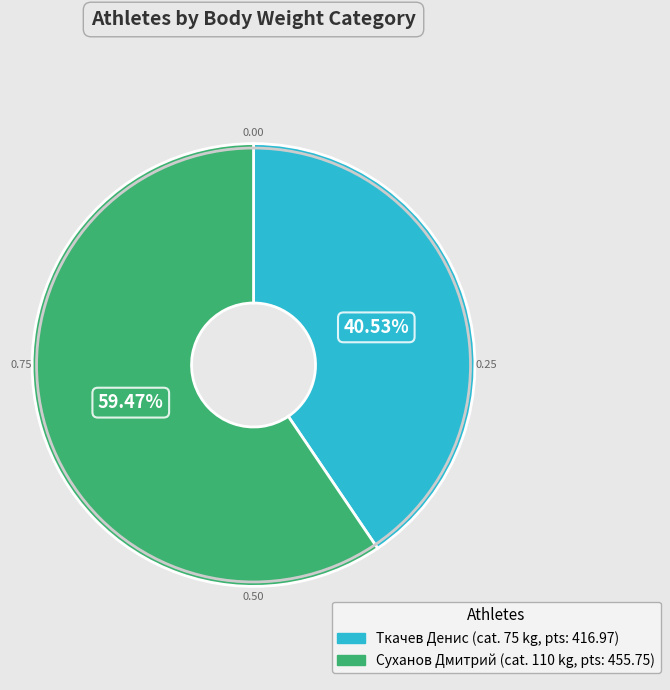

To the nearest percent, what is the difference between the Суханов Дмитрий and Ткачев Денис slice percentages?

19%